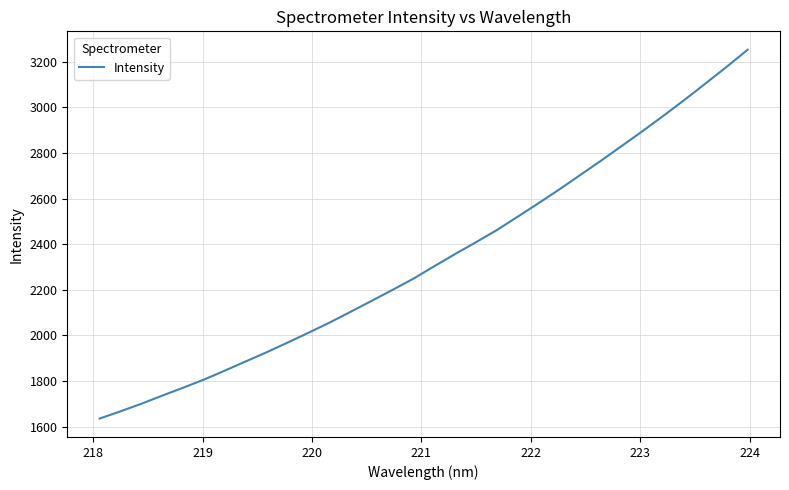

What is the minimum value shown in the chart?

1635.2